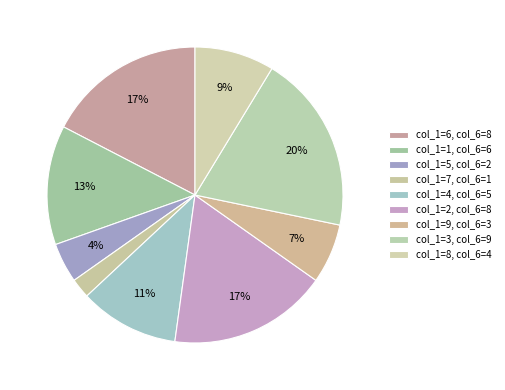

How many segments does this pie chart have?

9